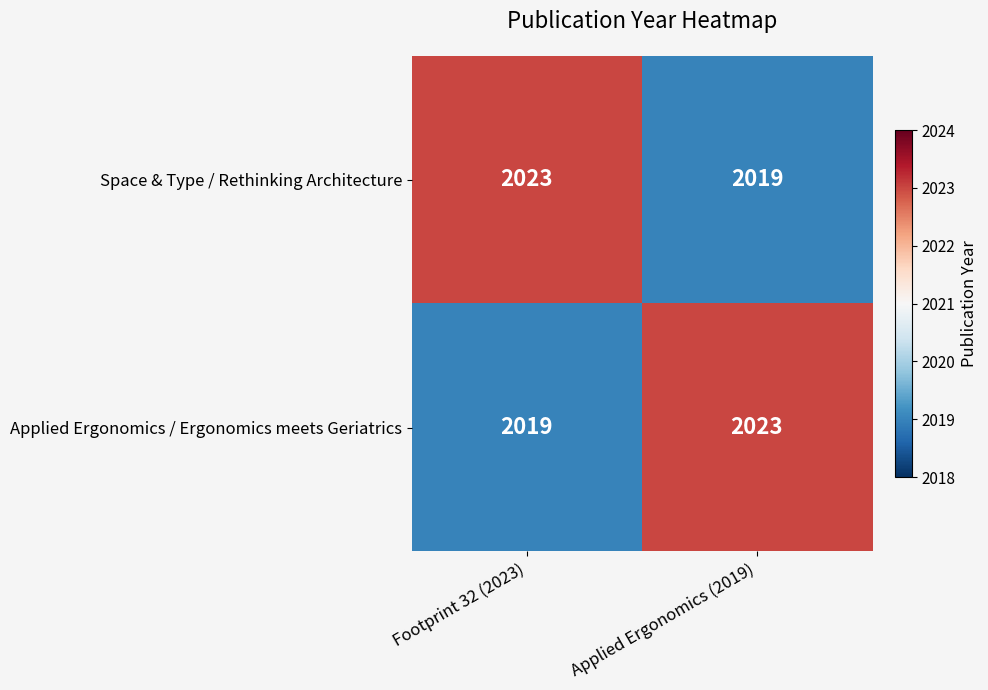

Where is Applied Ergonomics / Ergonomics meets Geriatrics nearest to the value 2021?

Footprint 32 (2023)